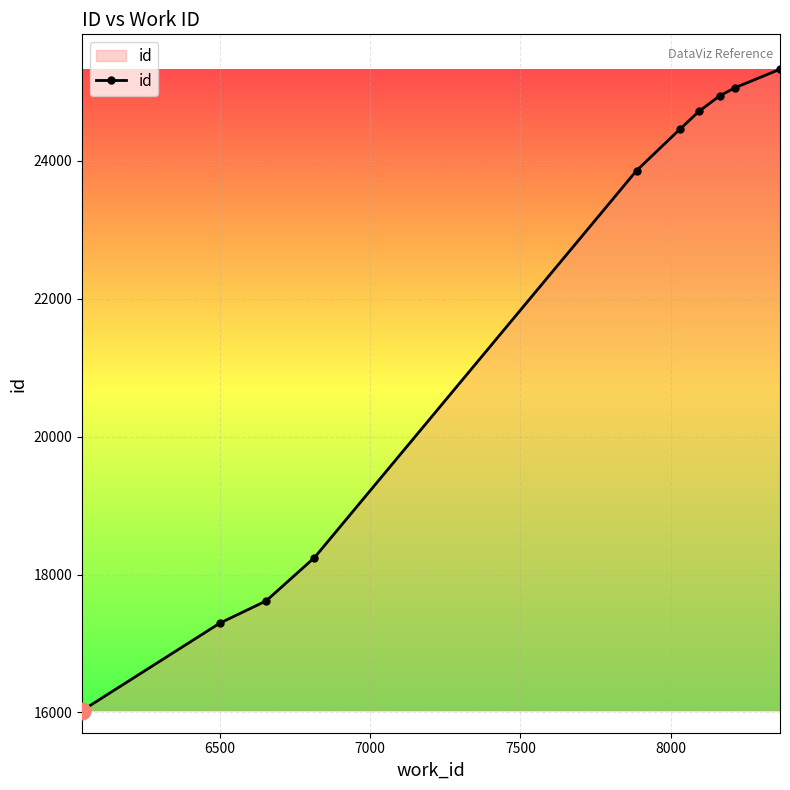

What is the difference between the second highest and minimum values?

9038